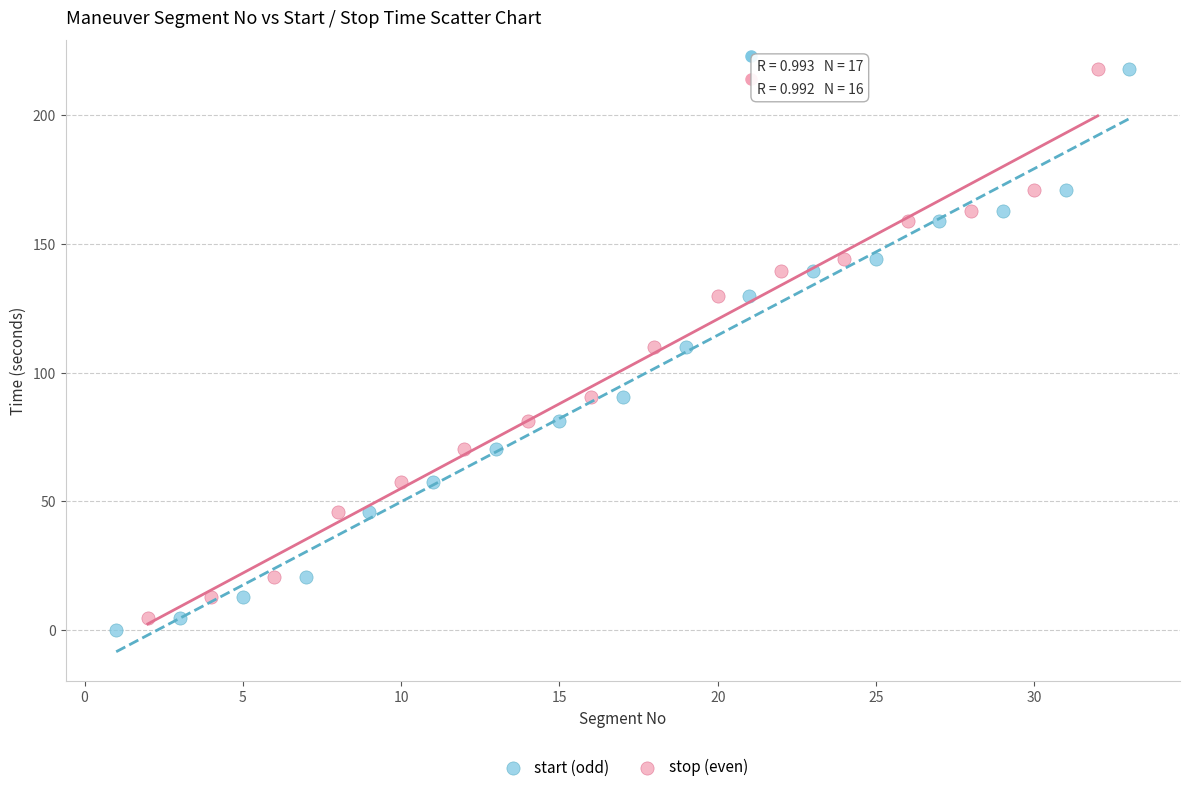

Which series has the widest spread of Y values?

start (odd)